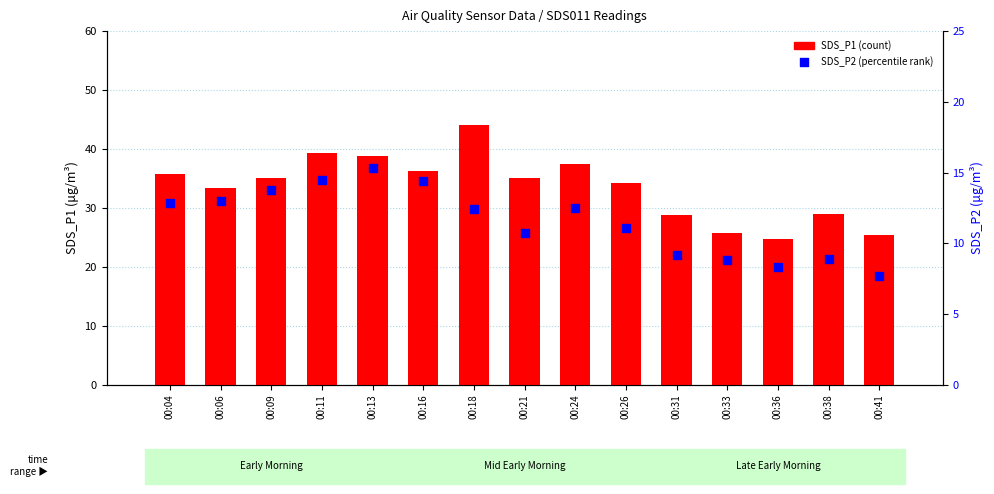

What are all the series names shown in the legend?

SDS_P1 (count), SDS_P2 (percentile rank)